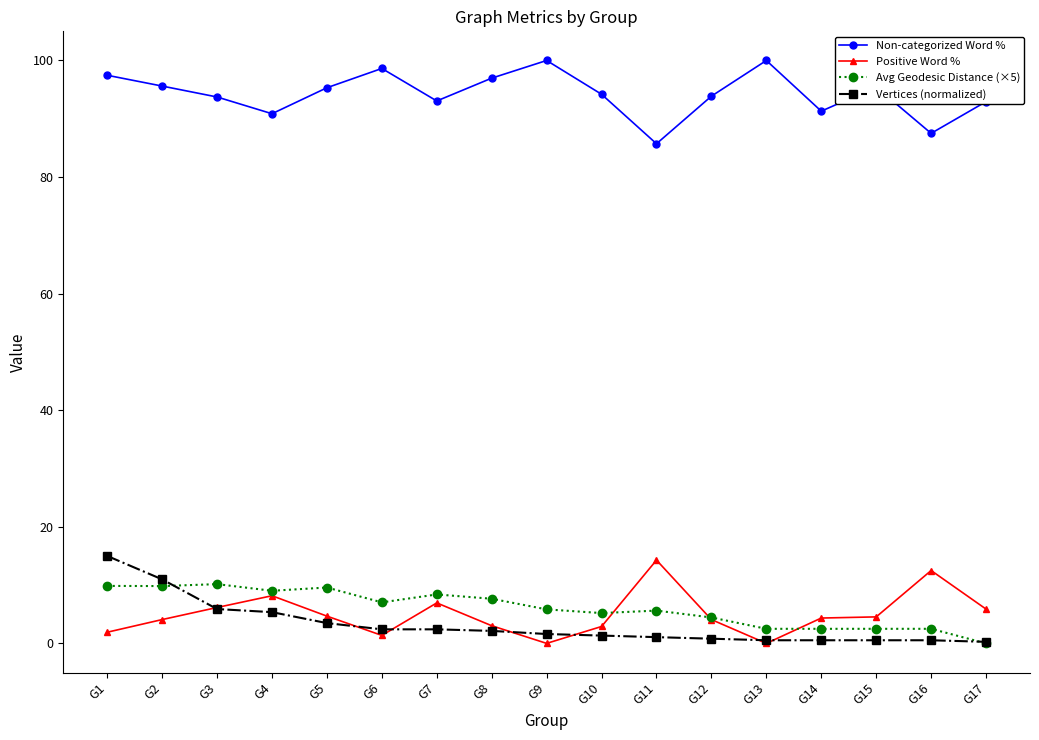

How many data points does each series have?

17